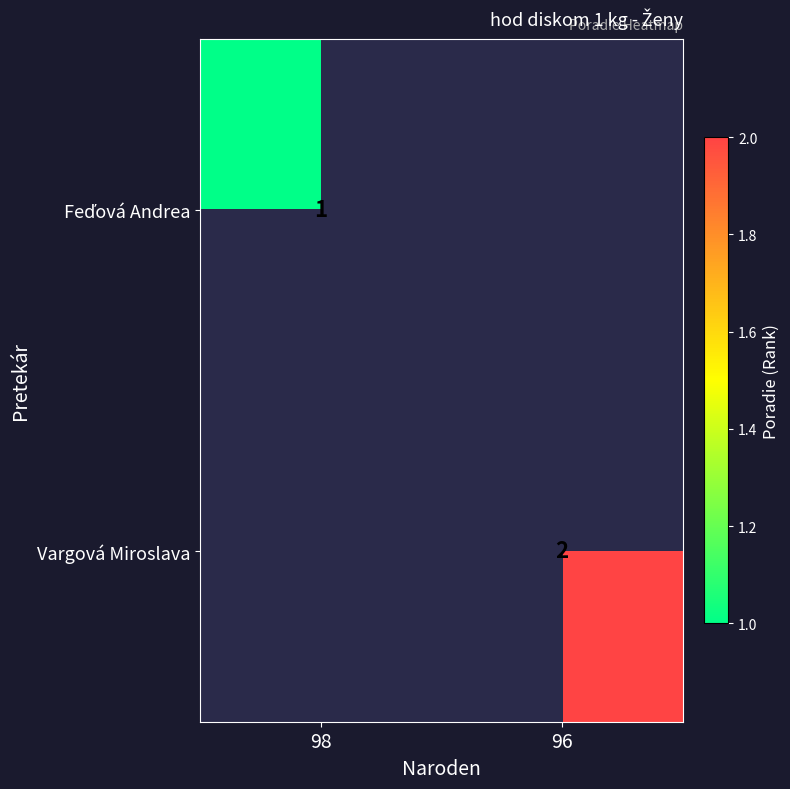

At how many categories does at least one series exceed 1?

1